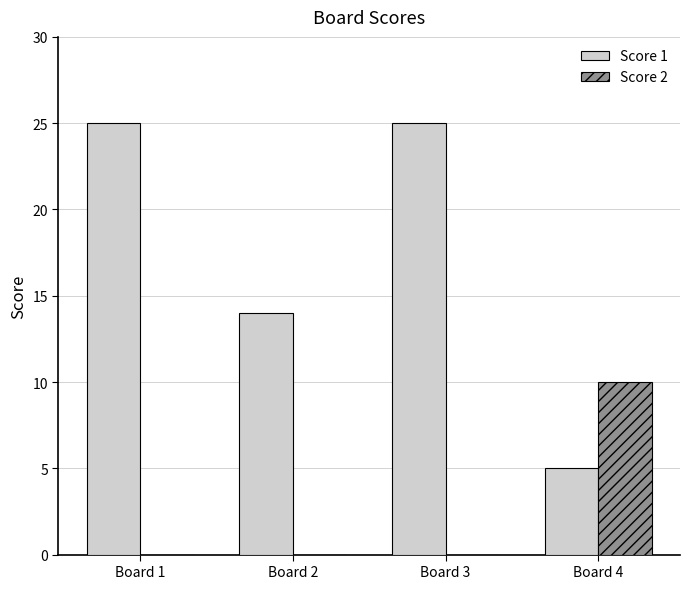

How many data points does each series have?

4